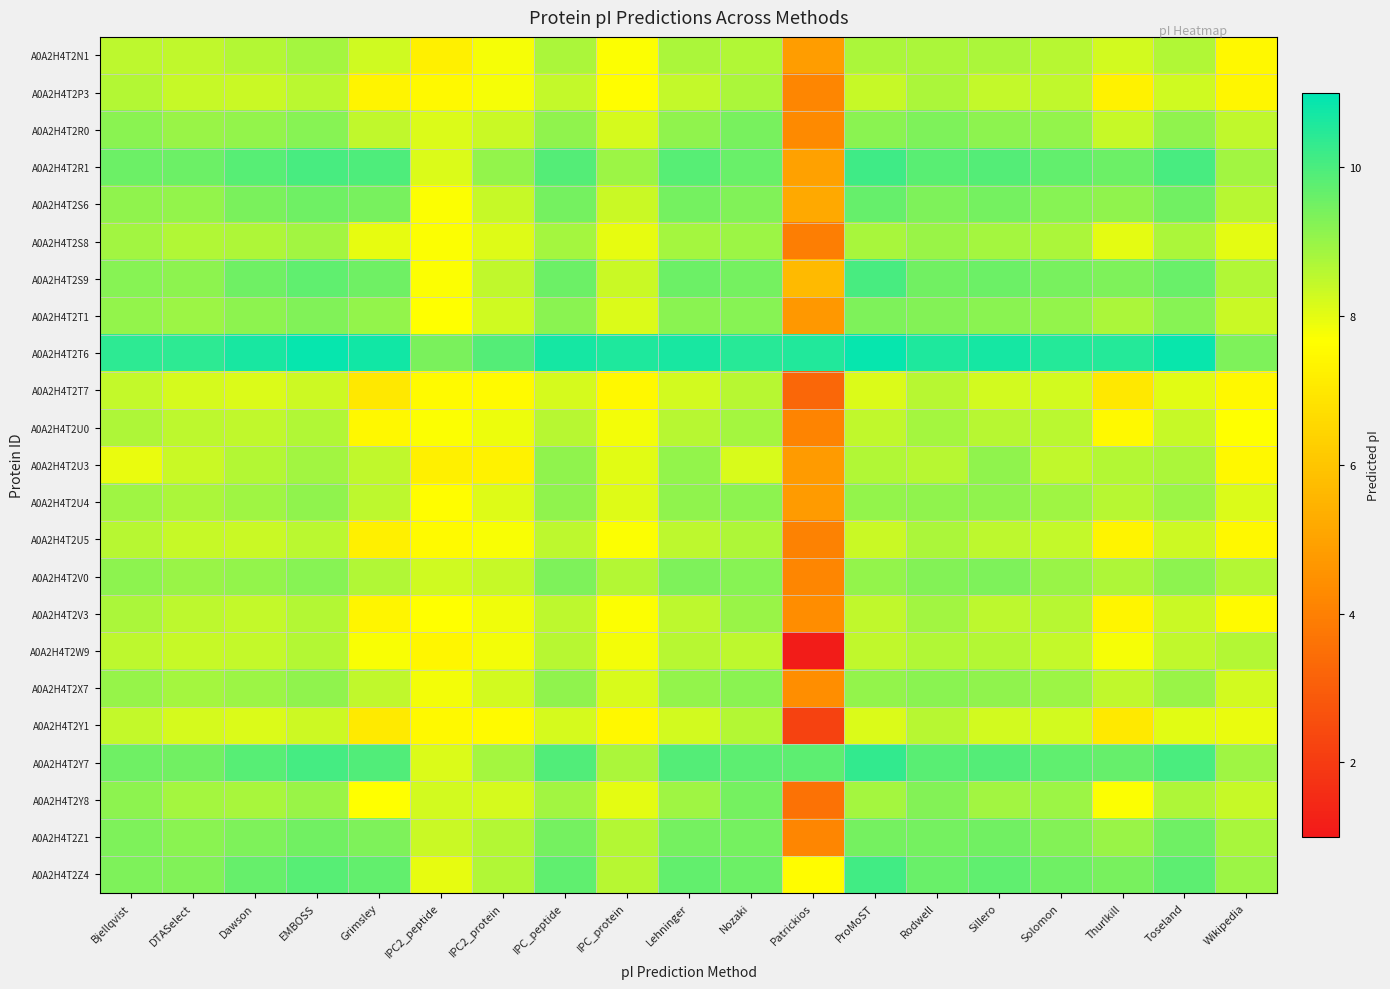

At which category does the chart reach its peak across all series?

ProMoST